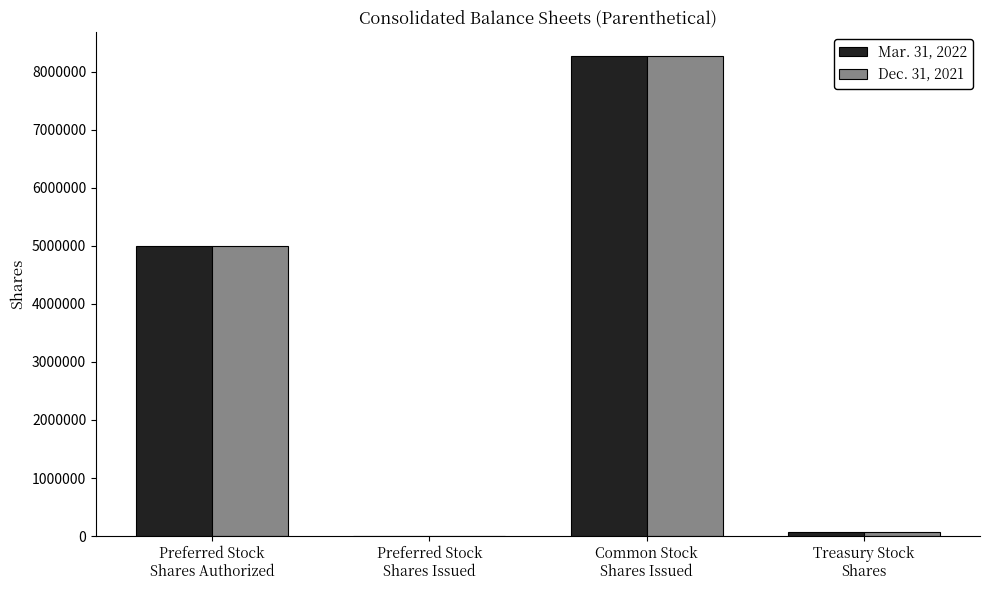

What is the maximum value shown in the chart?

8268401